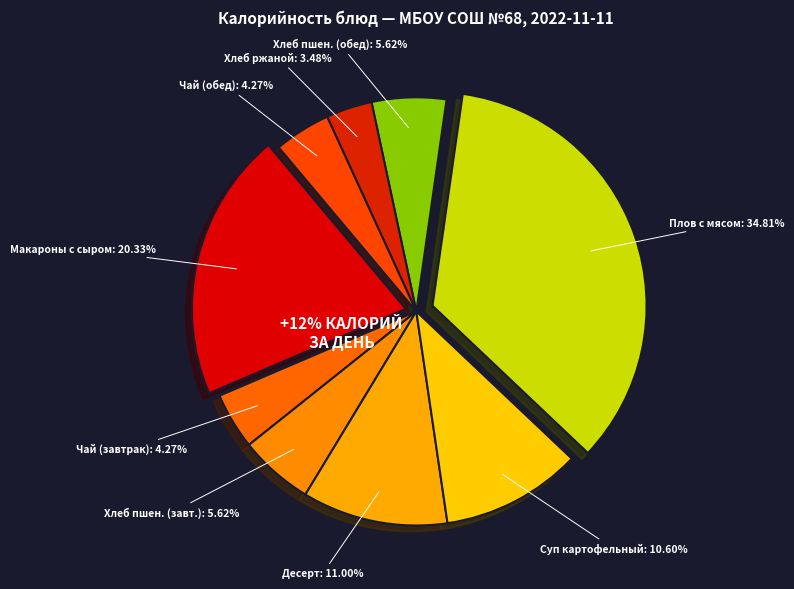

Count the number of slices in the pie.

9